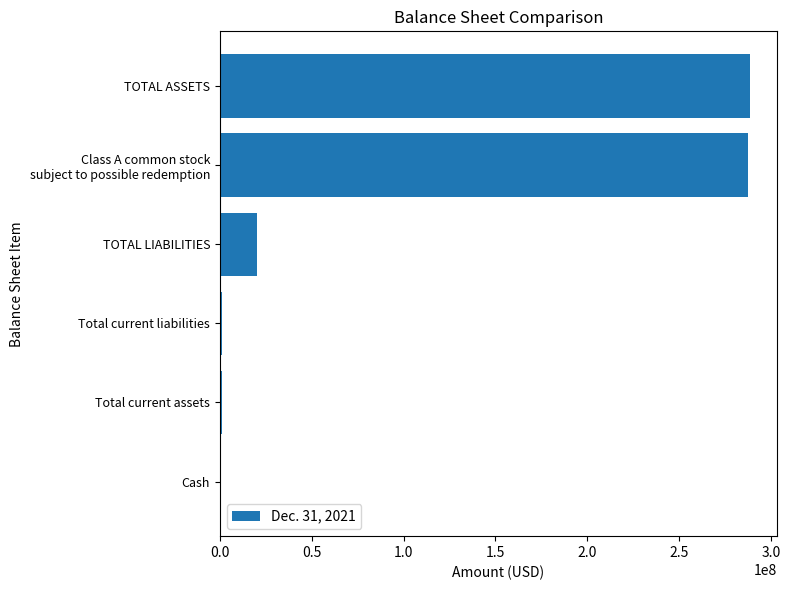

Where is the data nearest to the value 144811636?

TOTAL LIABILITIES